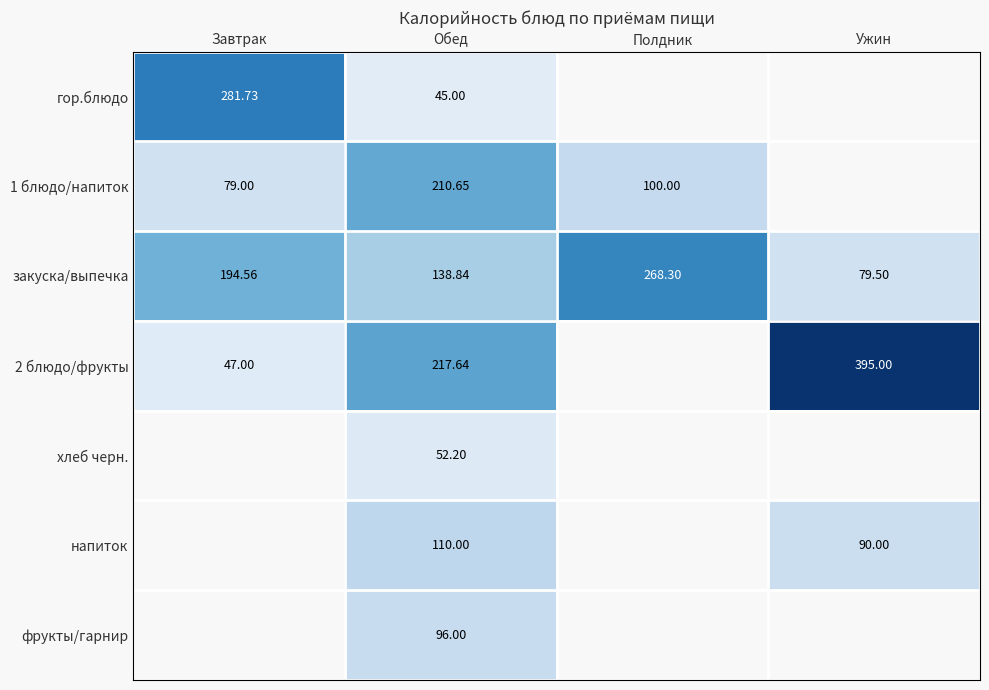

Which category has the lowest value in the закуска/выпечка series?

Ужин